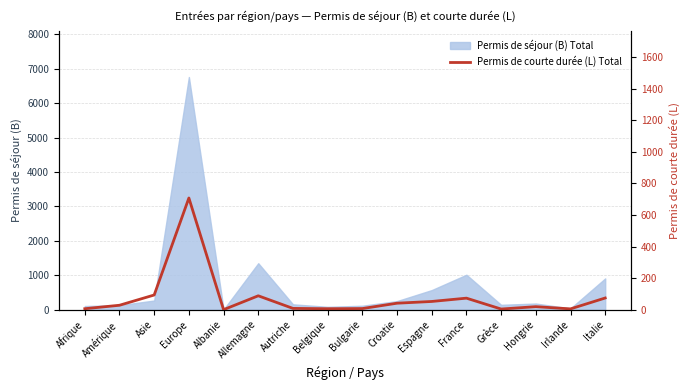

Does the chart have visible grid lines?

Yes